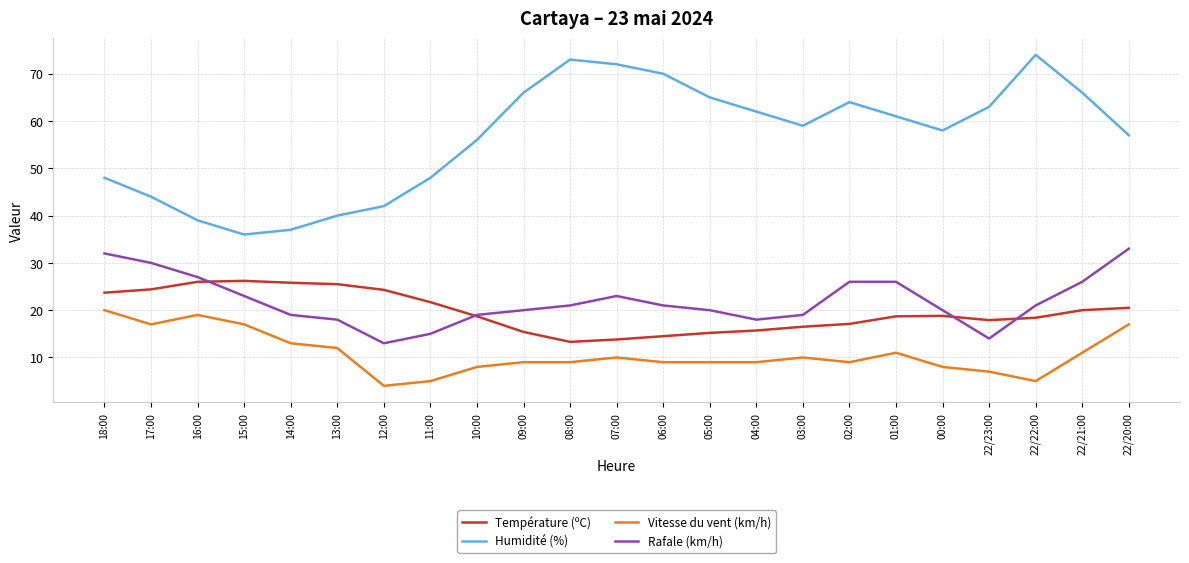

Which series has the largest total across all categories?

Humidité (%)